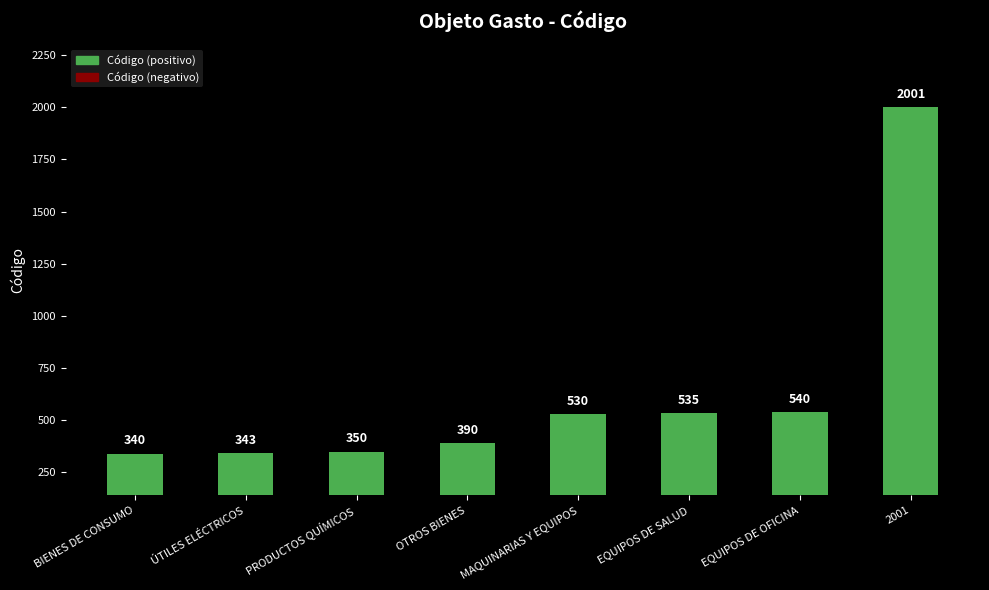

What is the smallest value displayed?

340